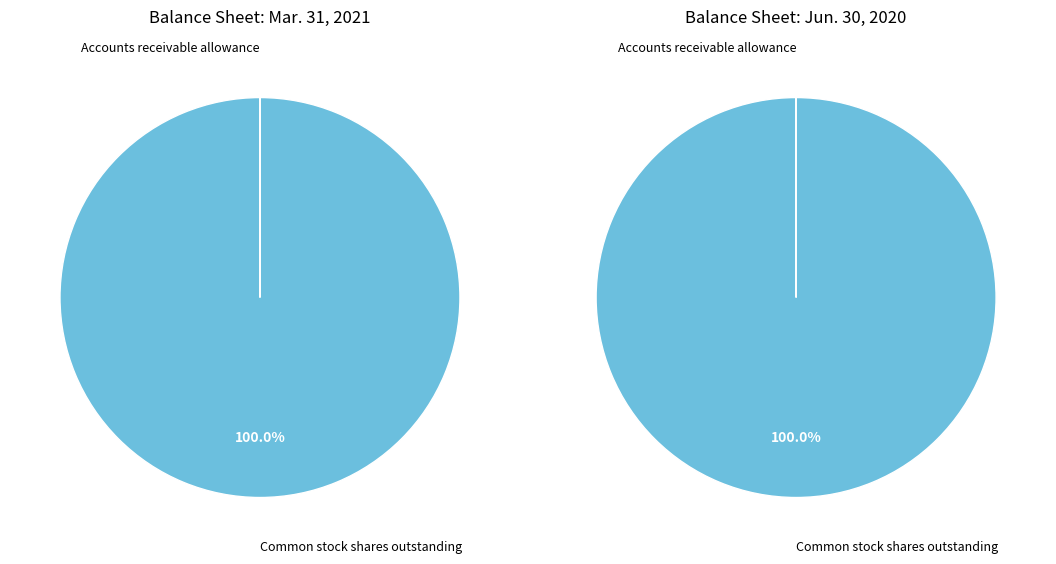

How many segments does this pie chart have?

2